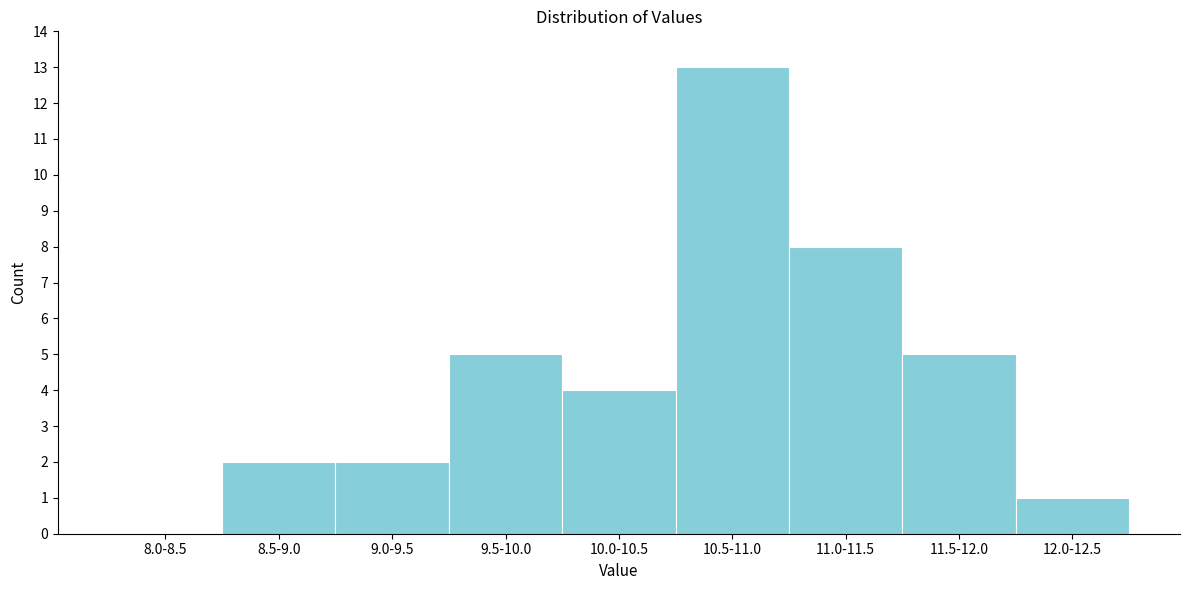

Reading left to right, transcribe all the data shown in this chart.

8.0-8.5=0	8.5-9.0=2	9.0-9.5=2	9.5-10.0=5	10.0-10.5=4	10.5-11.0=13	11.0-11.5=8	11.5-12.0=5	12.0-12.5=1